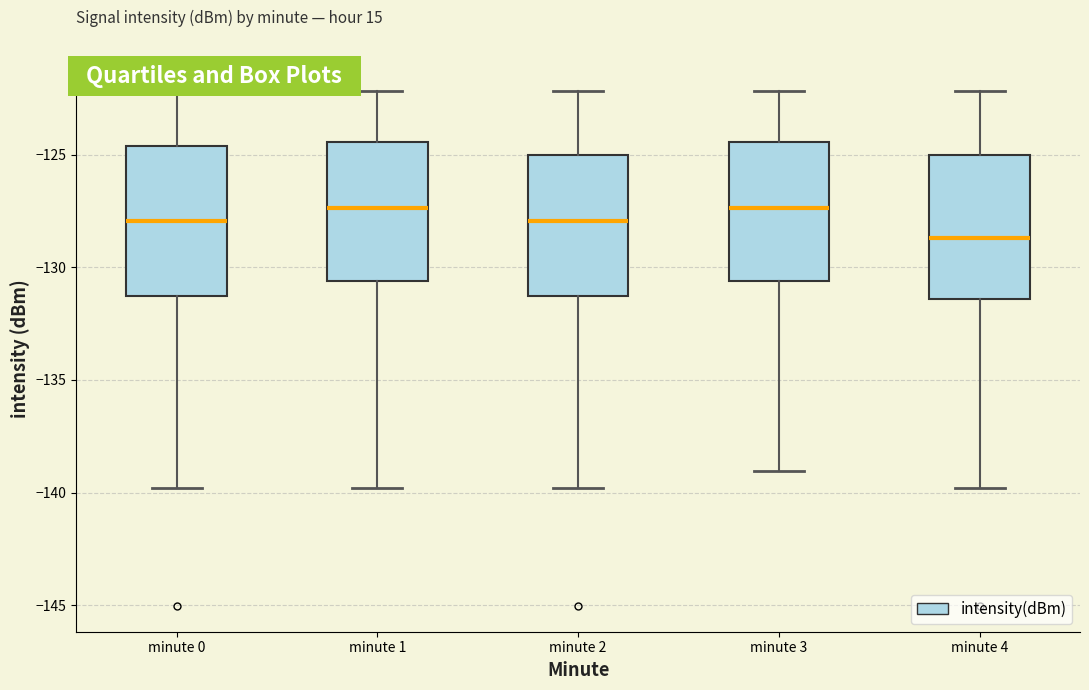

Which box has the lowest median line?

minute 4